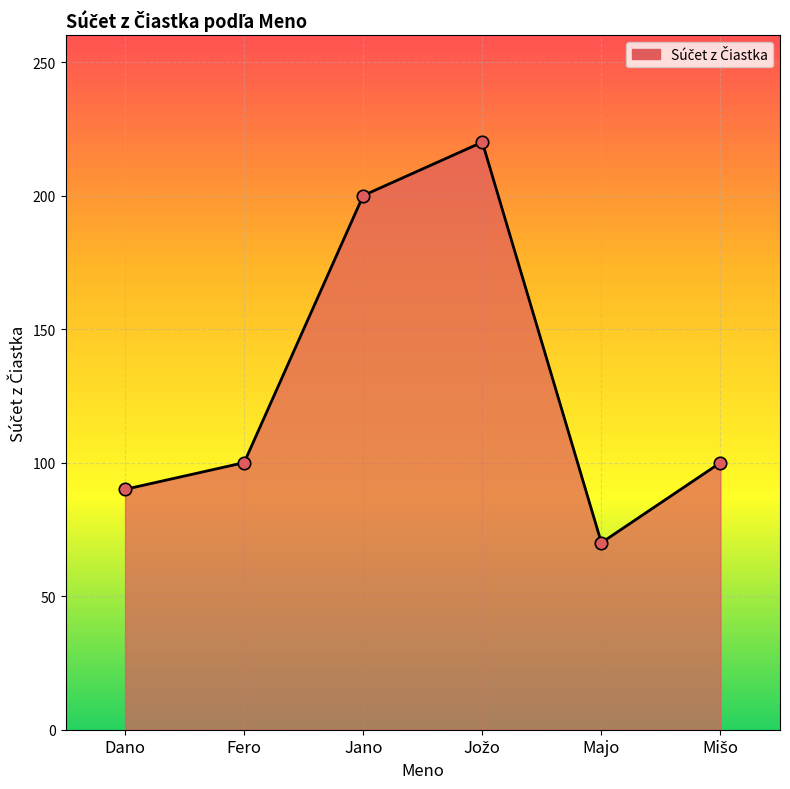

Approximately how many times larger is the value at Fero compared to Jano?

0.5